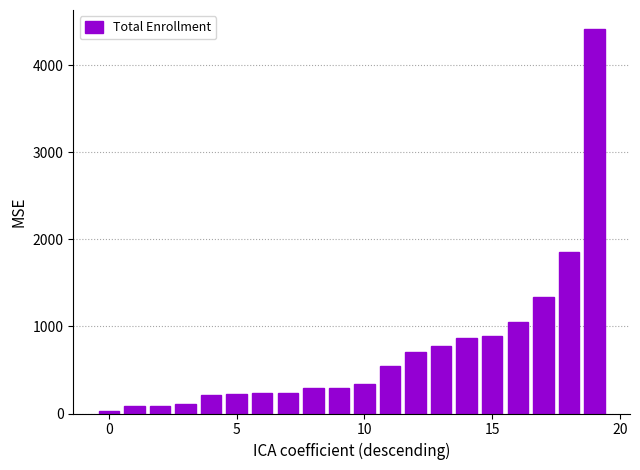

What is the maximum value shown in the chart?

4414